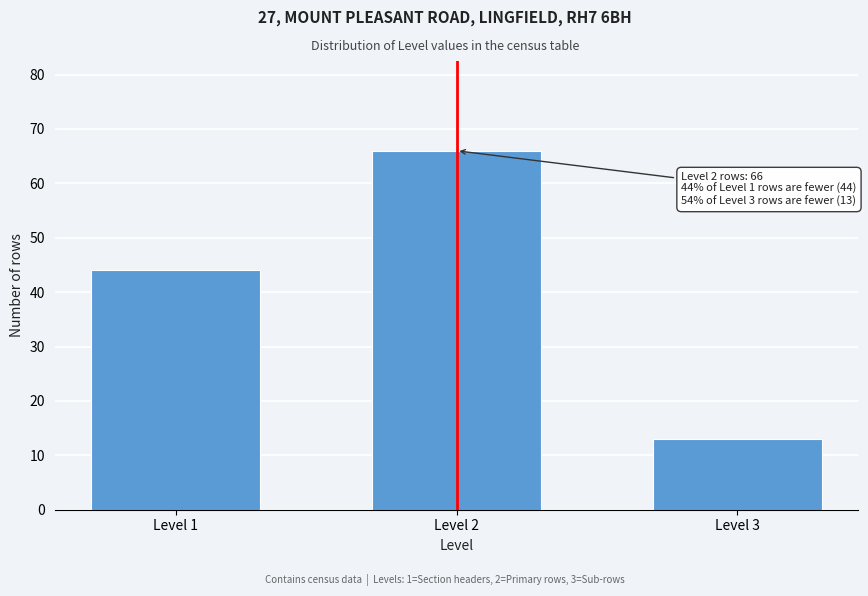

Reading left to right, list all the values displayed in this chart.

44	66	13